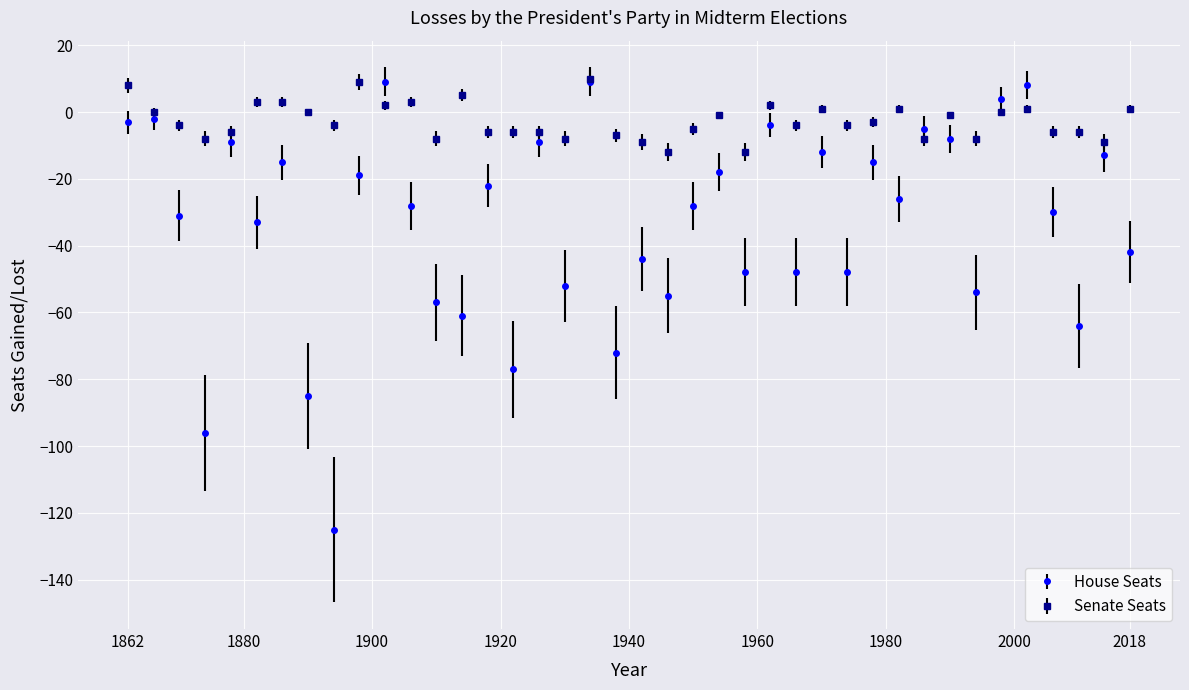

What are all the series names shown in the legend?

House Seats, Senate Seats